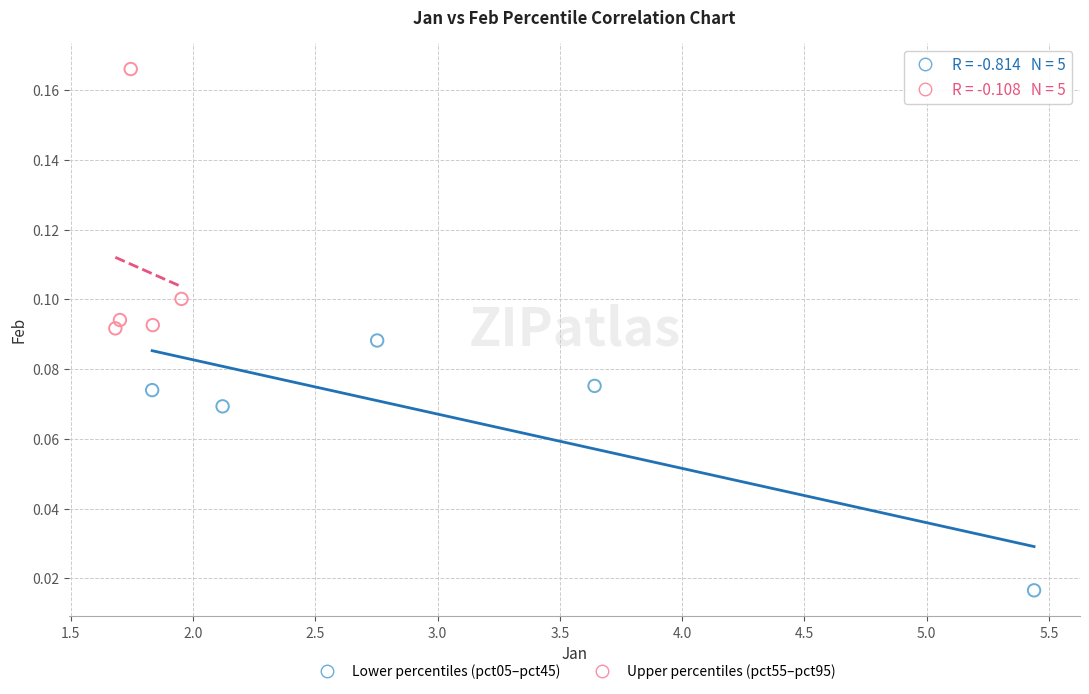

Which series reaches the minimum Y coordinate?

Lower percentiles (pct05–pct45)